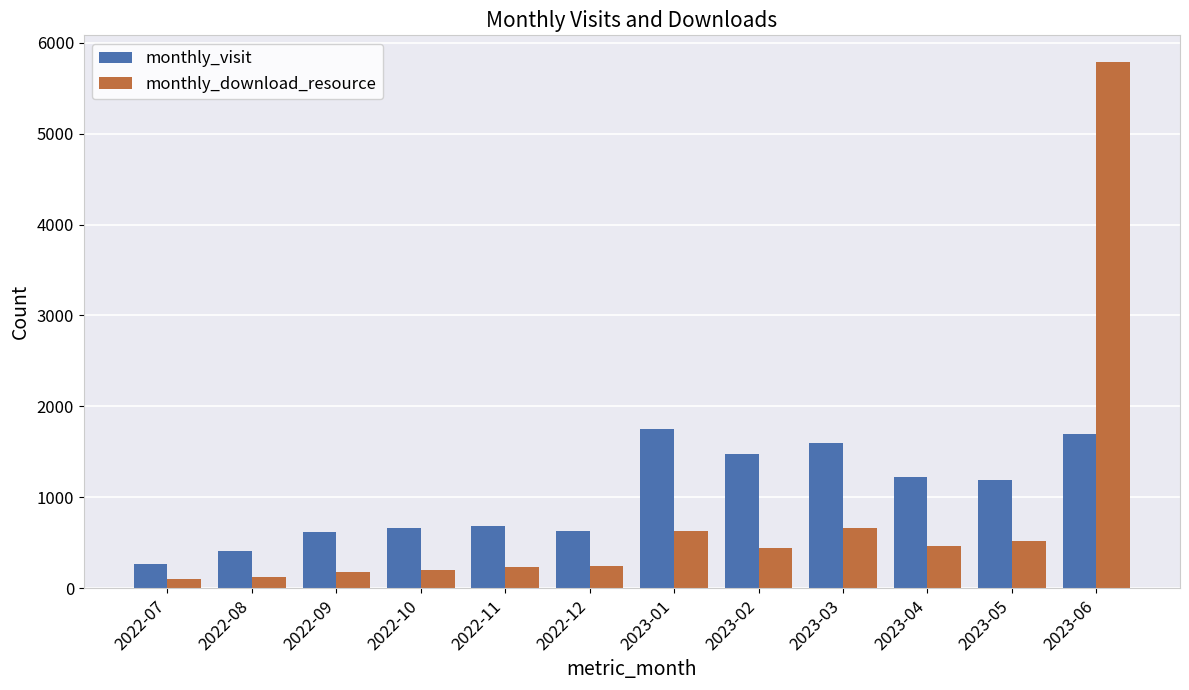

What are all the series names shown in the legend?

monthly_visit, monthly_download_resource